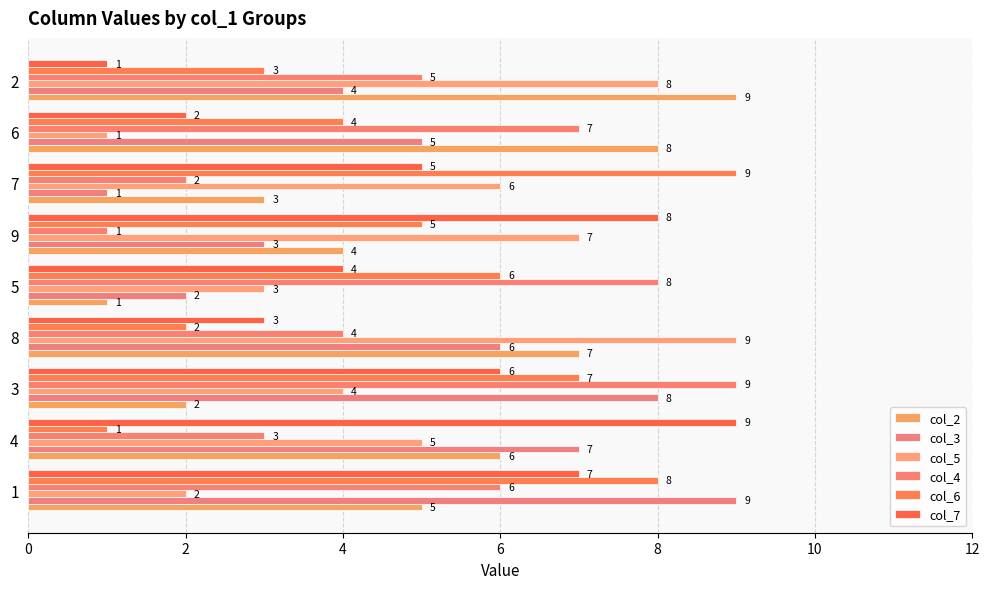

Which category has the lowest value in the col_2 series?

5